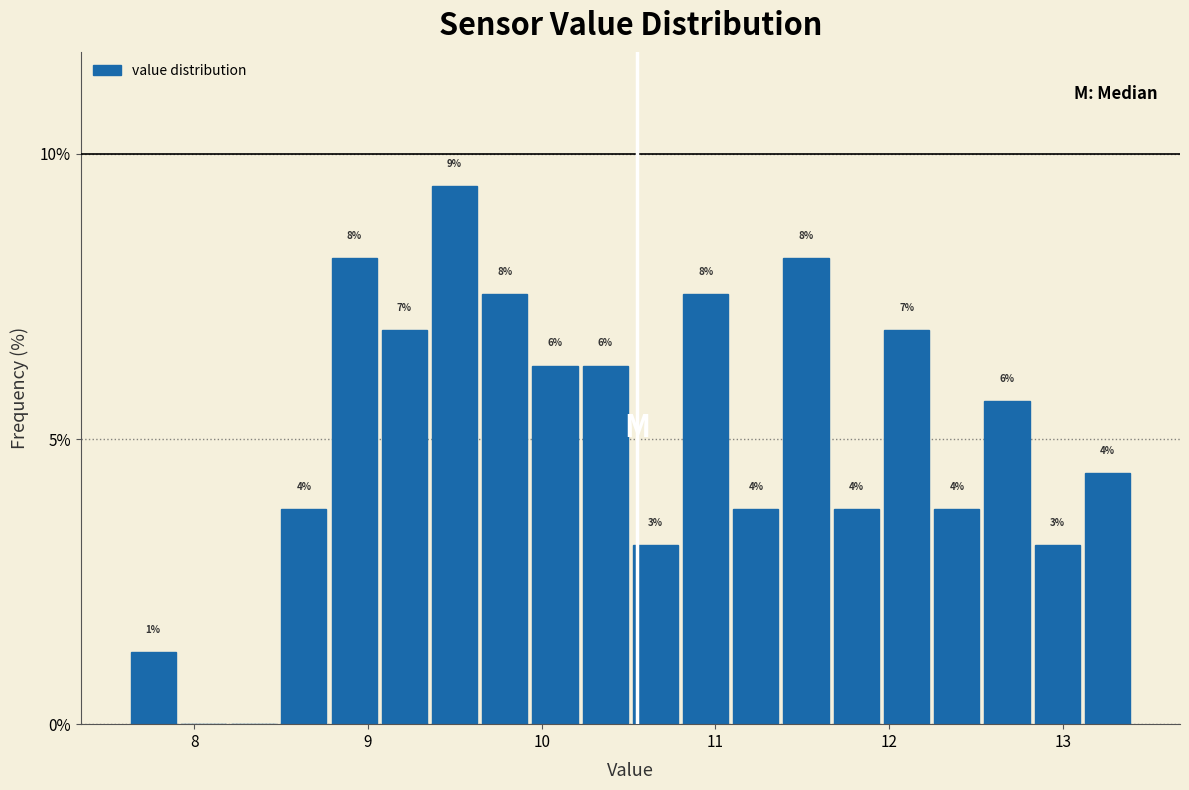

Around what value on the x-axis is the tallest bar? Give the approximate position of its centre, as read against the axis.

9.5